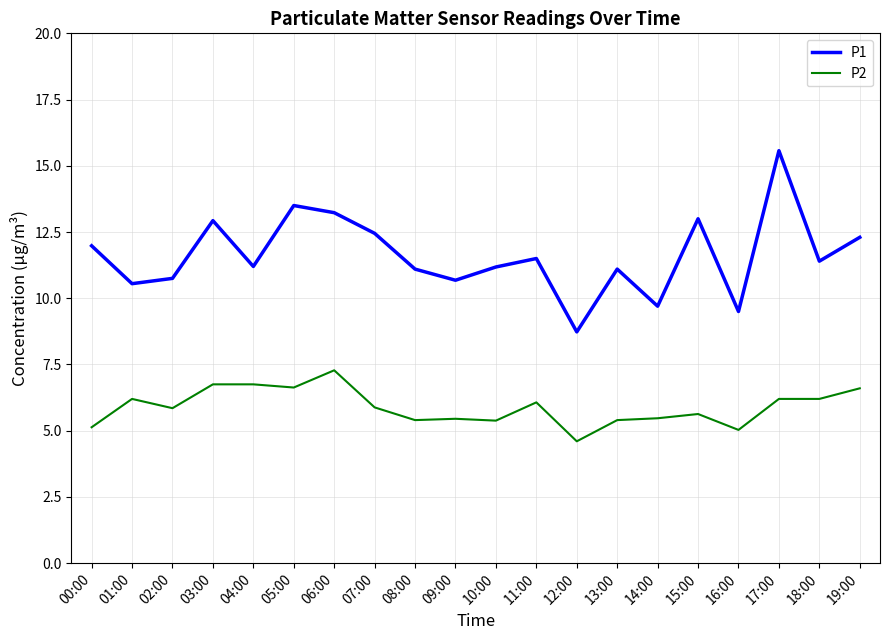

Between 11:00 and 19:00, which series saw the biggest shift?

P1